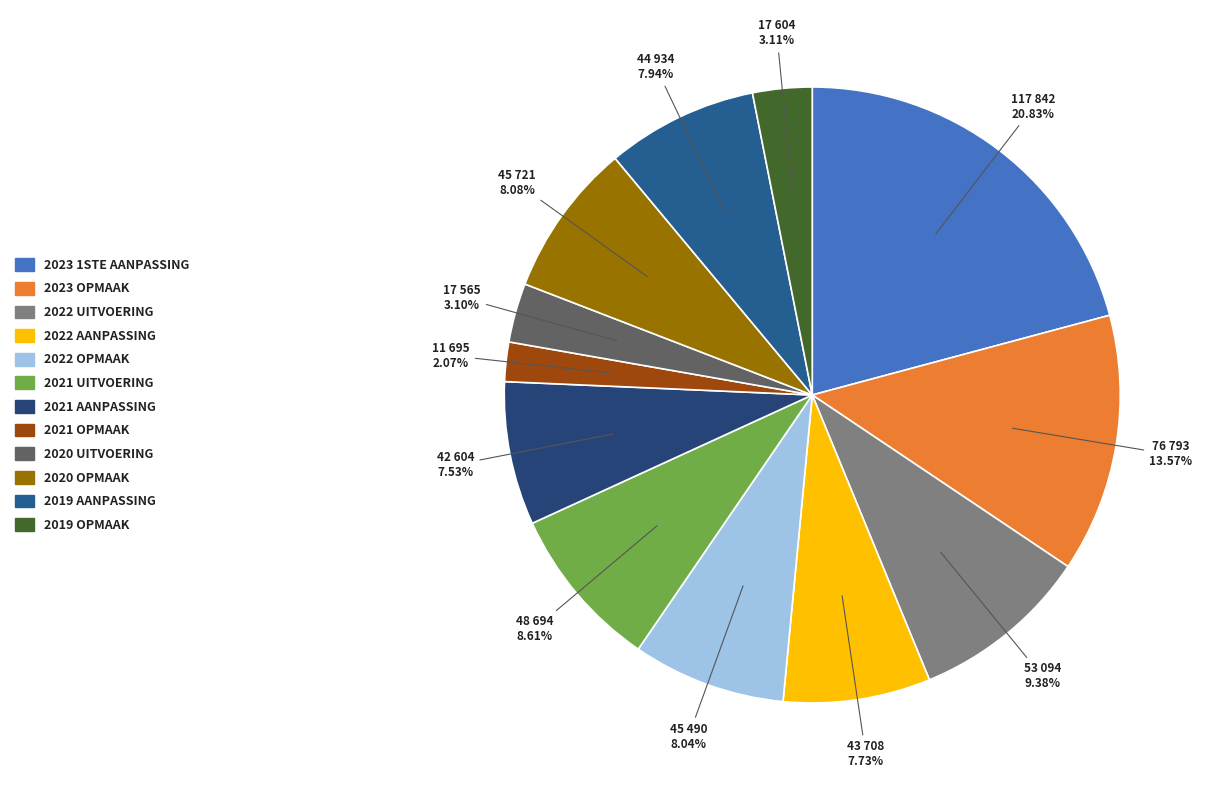

Is there any slice that represents more than half of the pie?

No